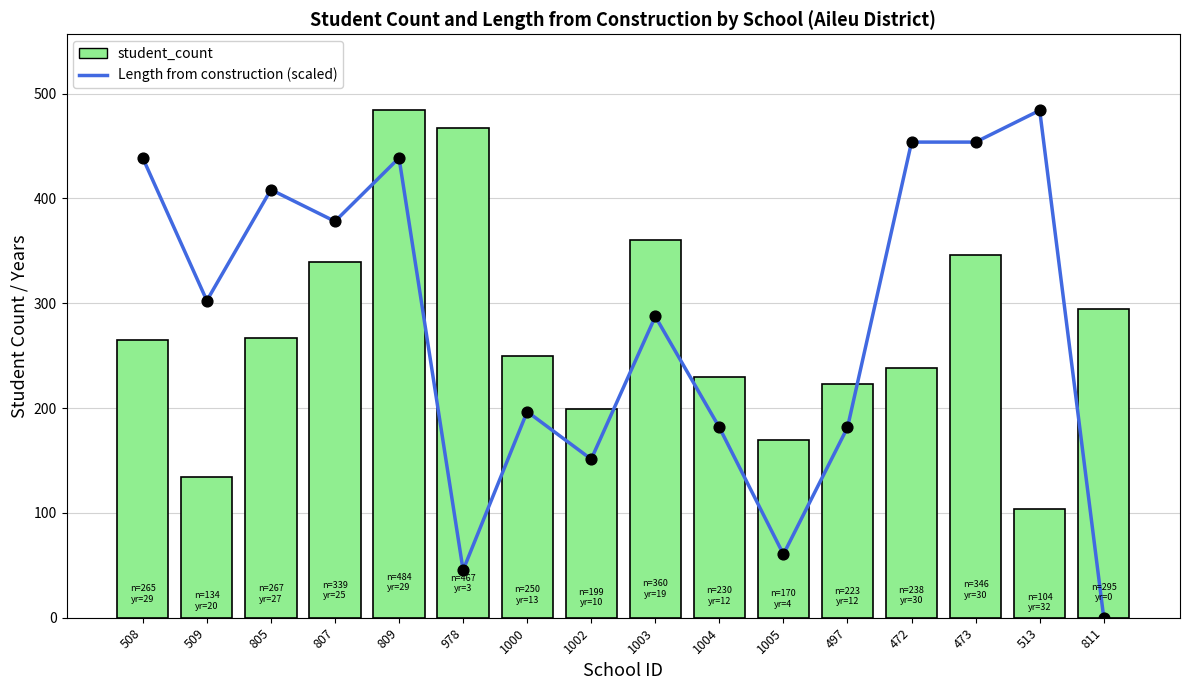

Approximately how many times larger is the value at 472 compared to 1004?

2.5